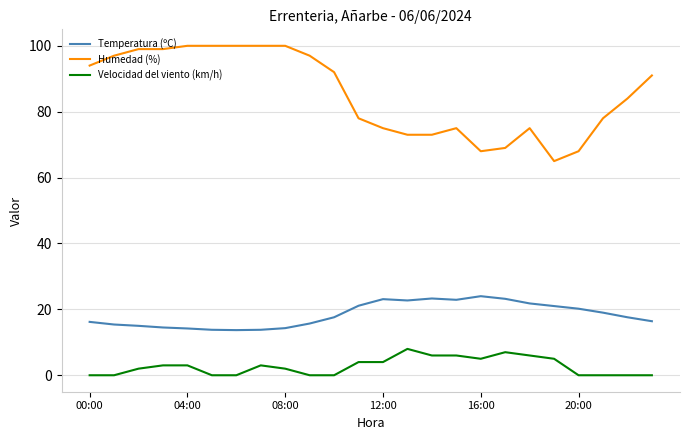

True or false: Velocidad del viento (km/h) and Temperatura (ºC) intersect in this chart.

False